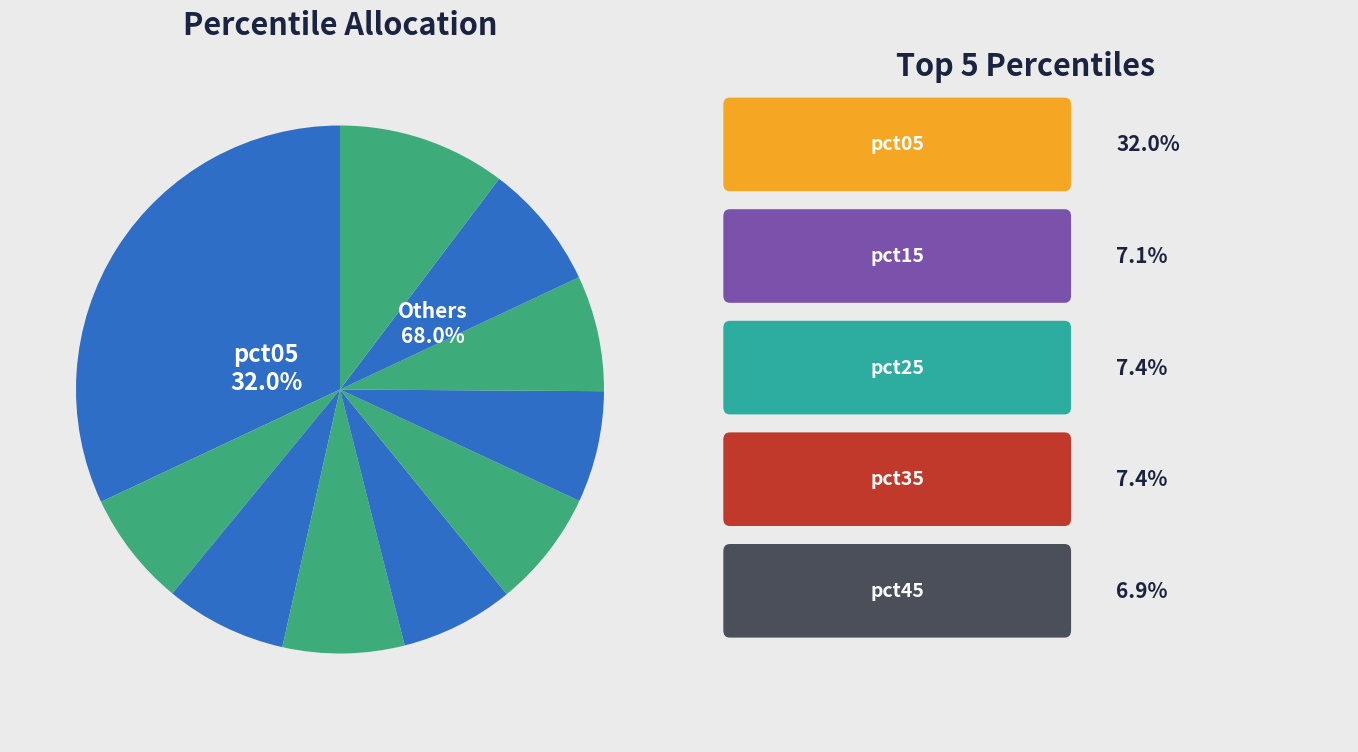

Rank the categories by value from highest to lowest.

pct05, pct95, pct85, pct25, pct35, pct55, pct75, pct15, pct45, pct65